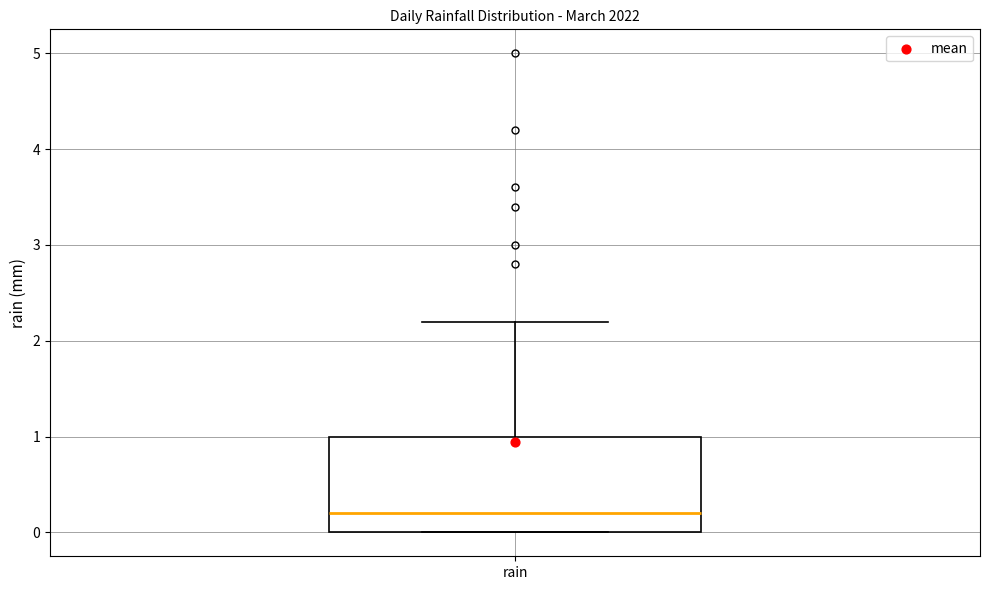

Transcribe this box plot: give where the median line is, the range the box spans, and where the two whiskers end, as read against the y-axis. The values are not printed on the chart, so give them approximately, as read against the axis.

median 0.2, box 0.0 to 1.0, whiskers 0.0 to 2.2